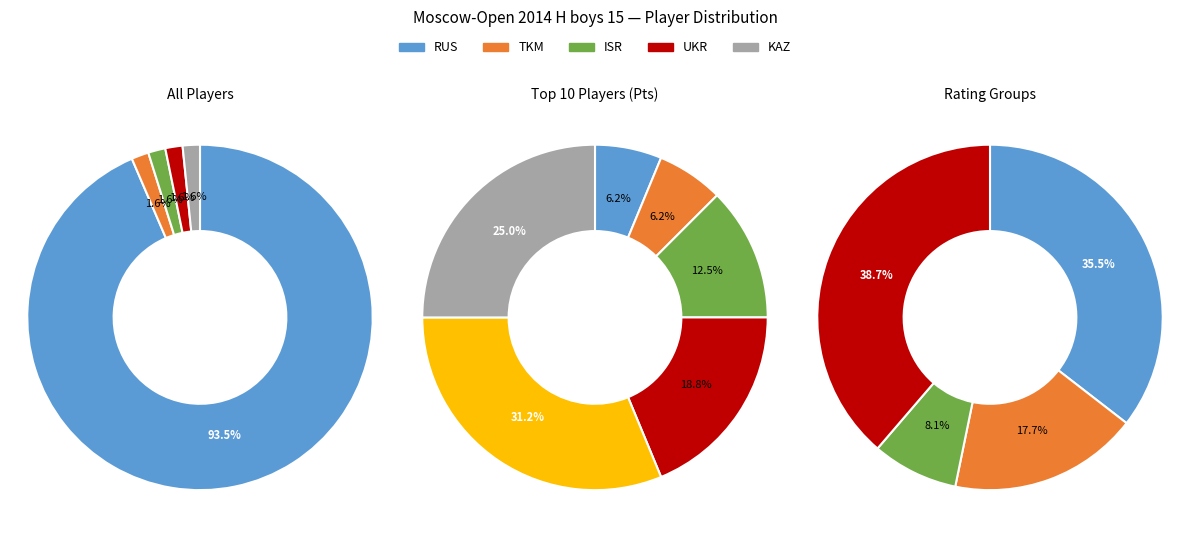

Is there a majority slice in this chart?

Yes